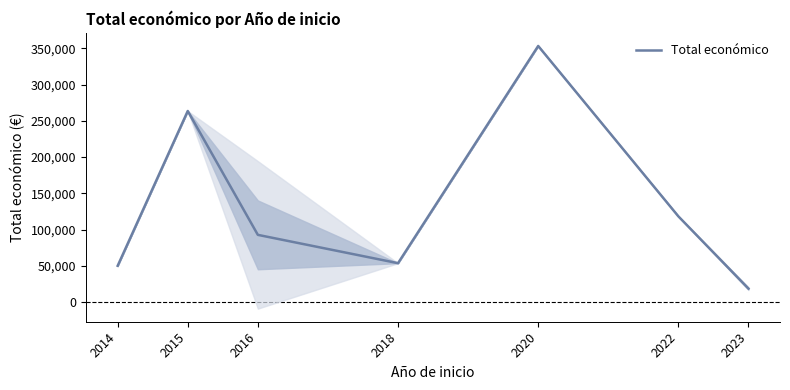

Reading left to right, transcribe all the data shown in this chart.

50102.0	263534.0	92758.0	53714.0	353195.0	118285.0	18649.5